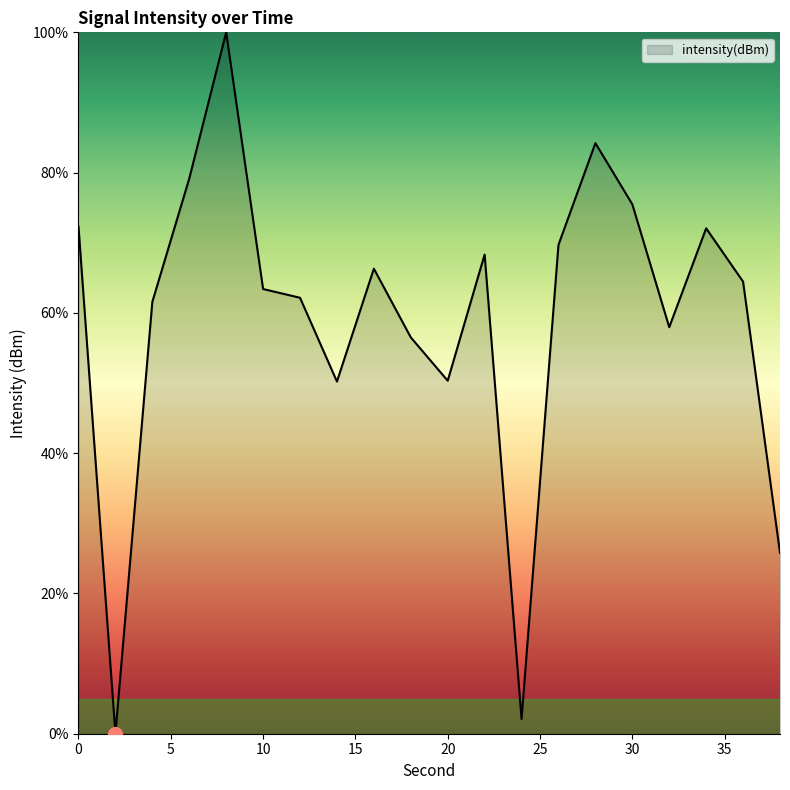

Does the chart display data point markers on the line(s)?

No